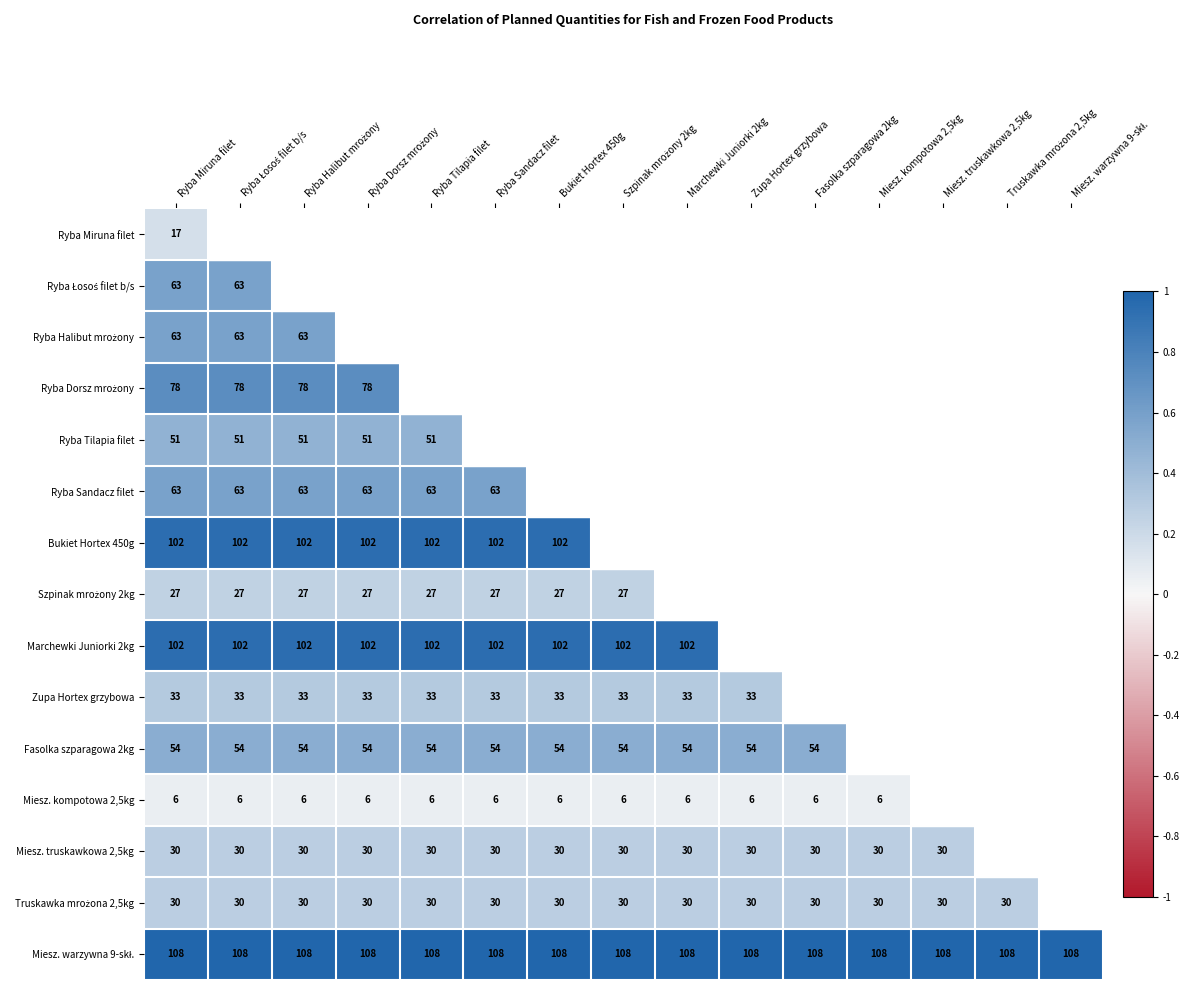

How many series are shown in this chart?

15